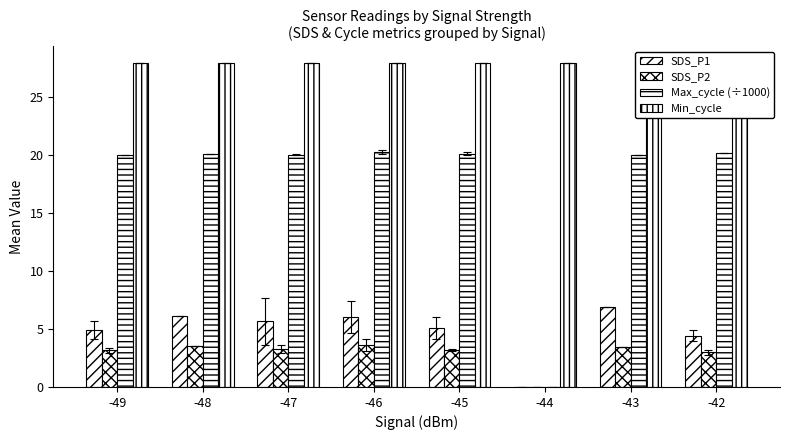

How many bars are there in total?

32